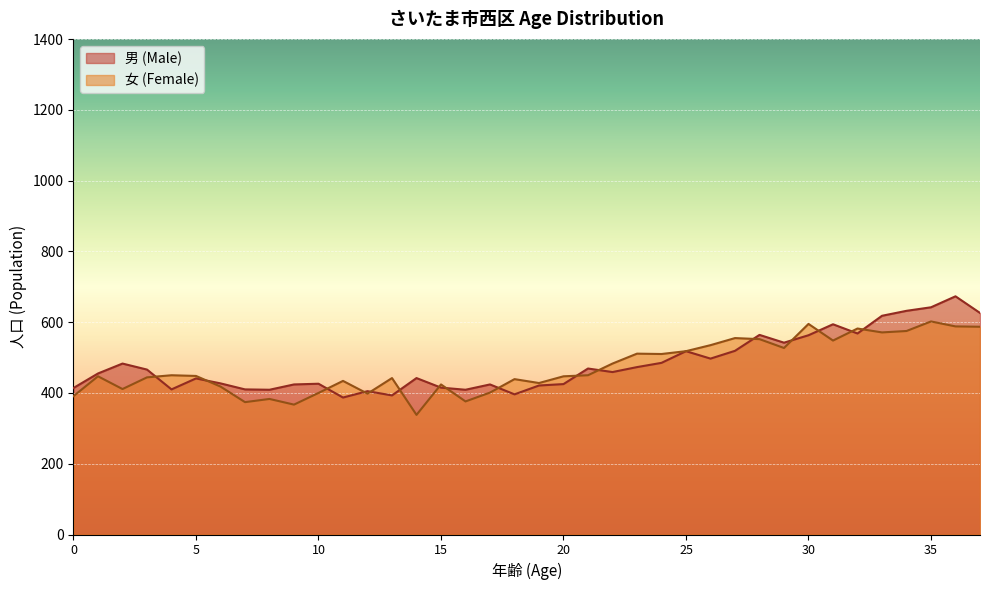

What is the sum of the 女 (Female) values at 18 and 37?

1026